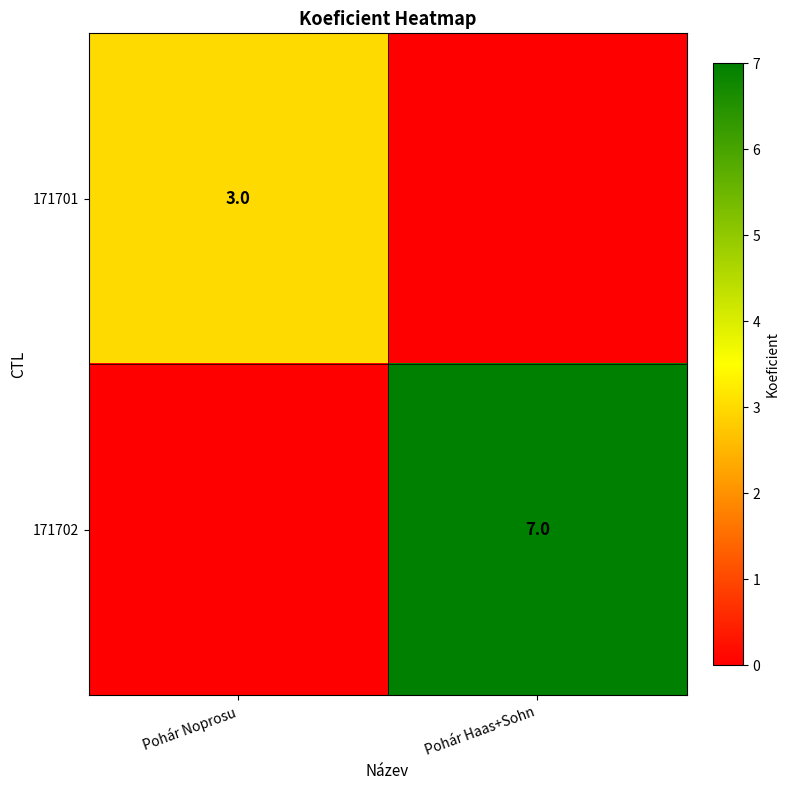

Is it true that 171702 equals 7 at Pohár Haas+Sohn?

True